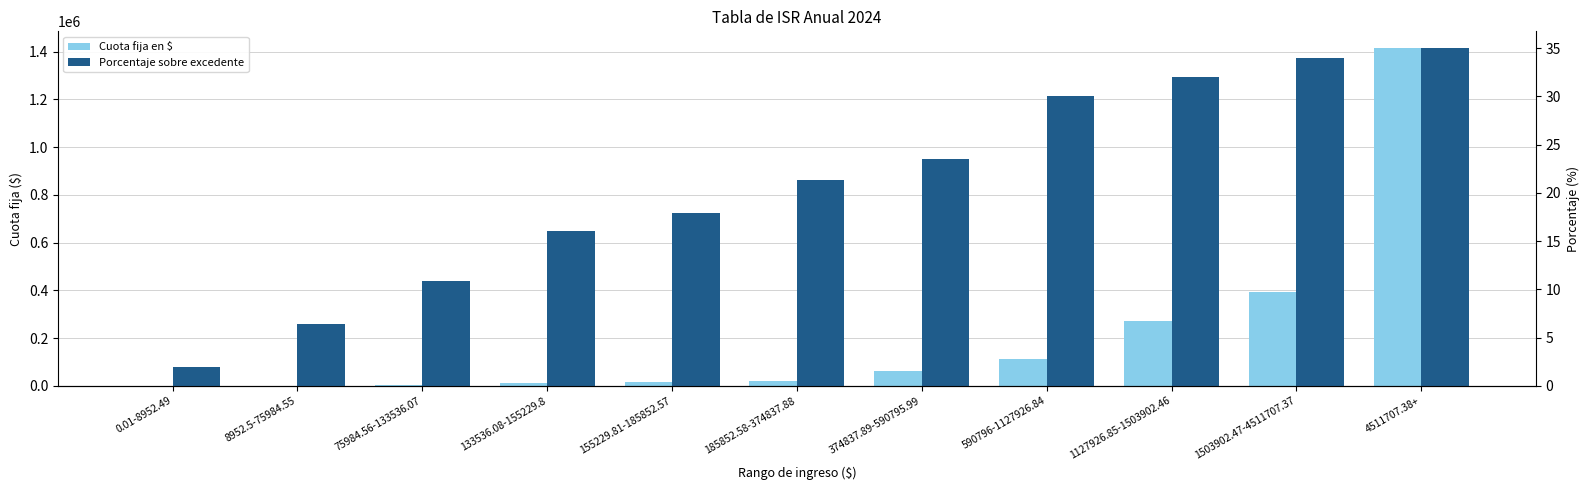

What is the sum of all Cuota fija en $ values?

2299350.2